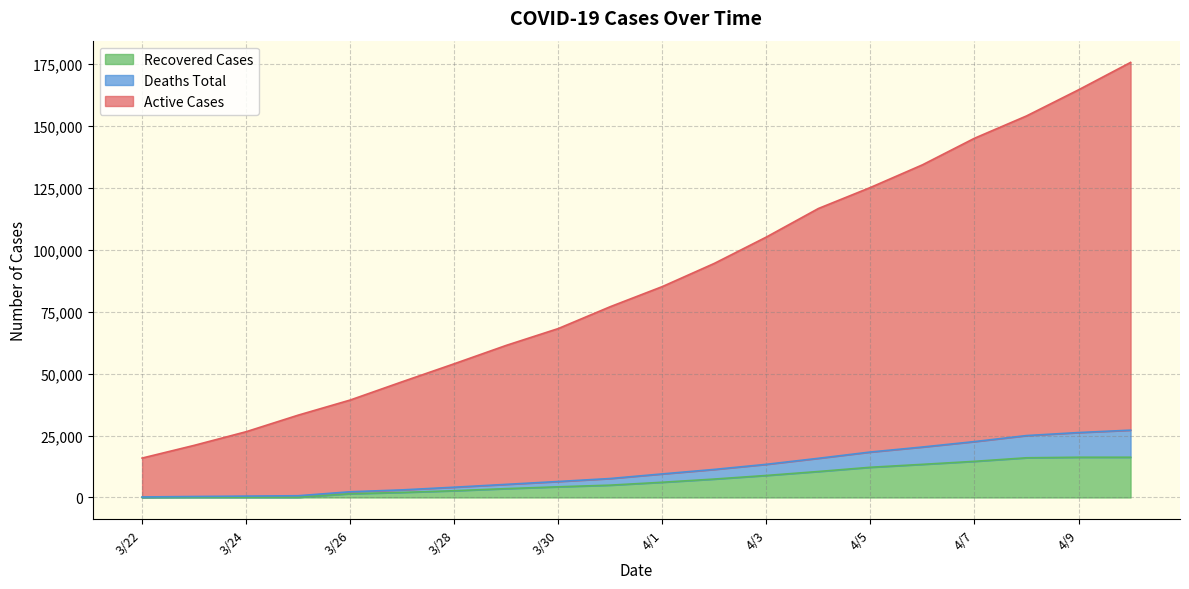

What is the difference between the highest and lowest values at 3/27?

44649